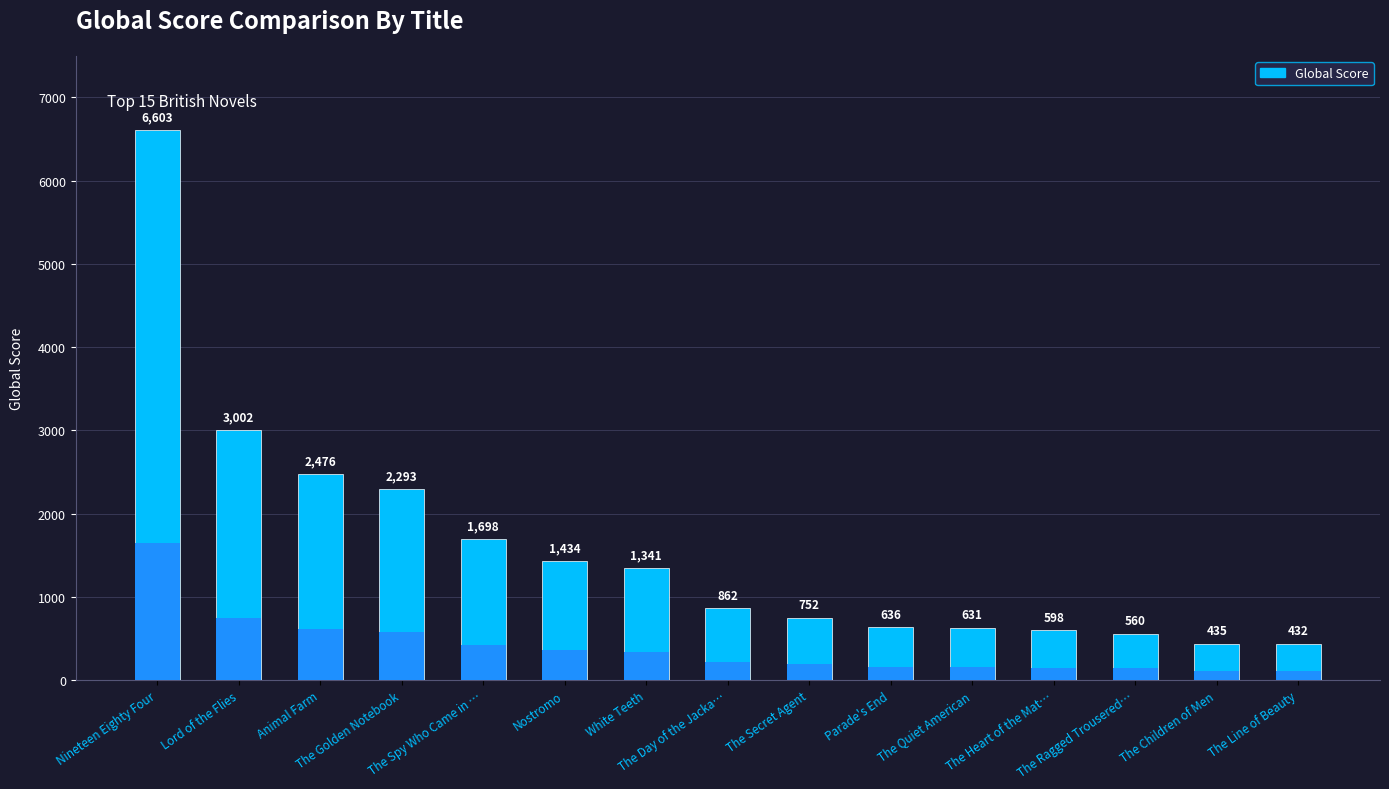

What is the value of the 9th bar from the left?

752